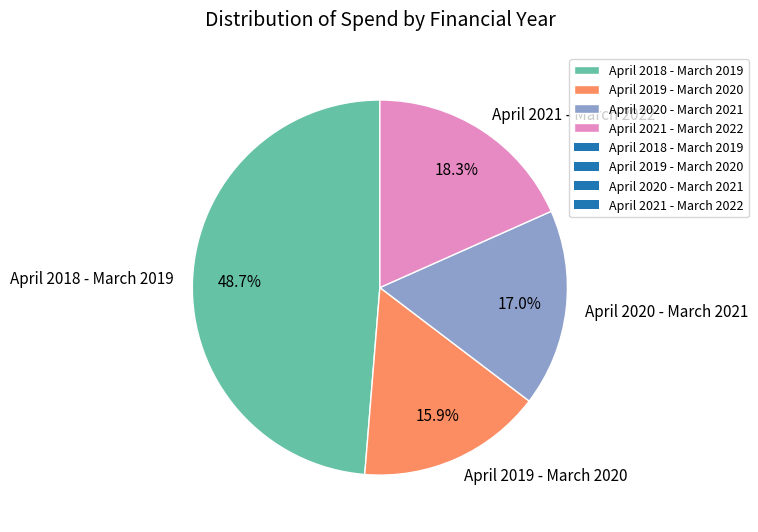

Combined, do April 2020 - March 2021 and April 2018 - March 2019 account for over 50%?

Yes